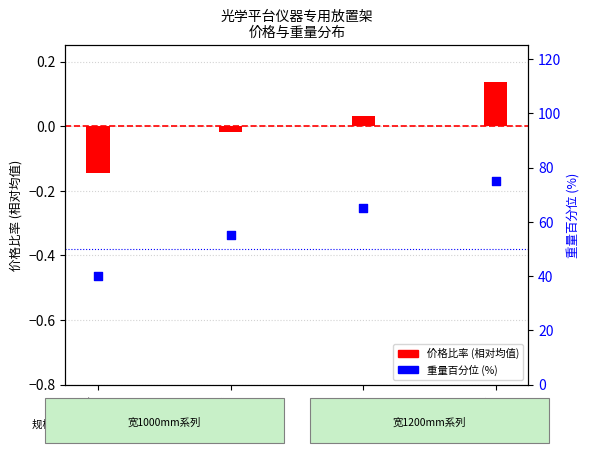

What are all the series names shown in the legend?

价格比率 (相对均值), 重量百分位